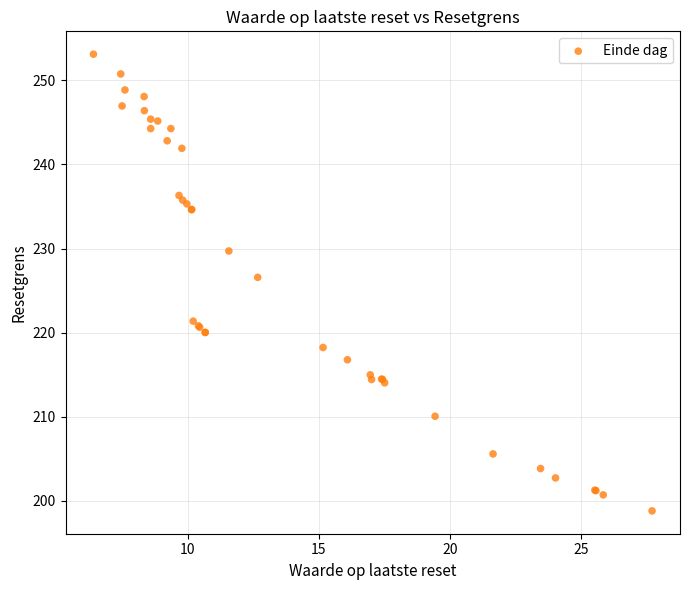

What Y value in the scatter plot is closest to 225?

226.6